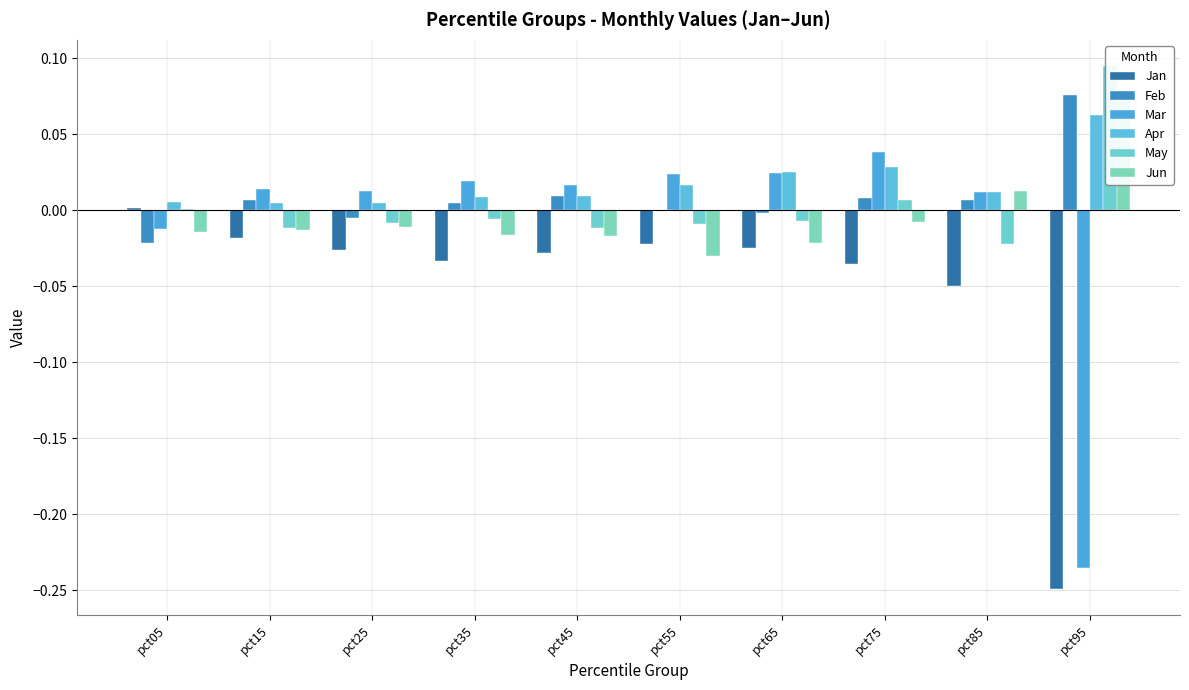

Which series changed the most between pct25 and pct65?

Apr